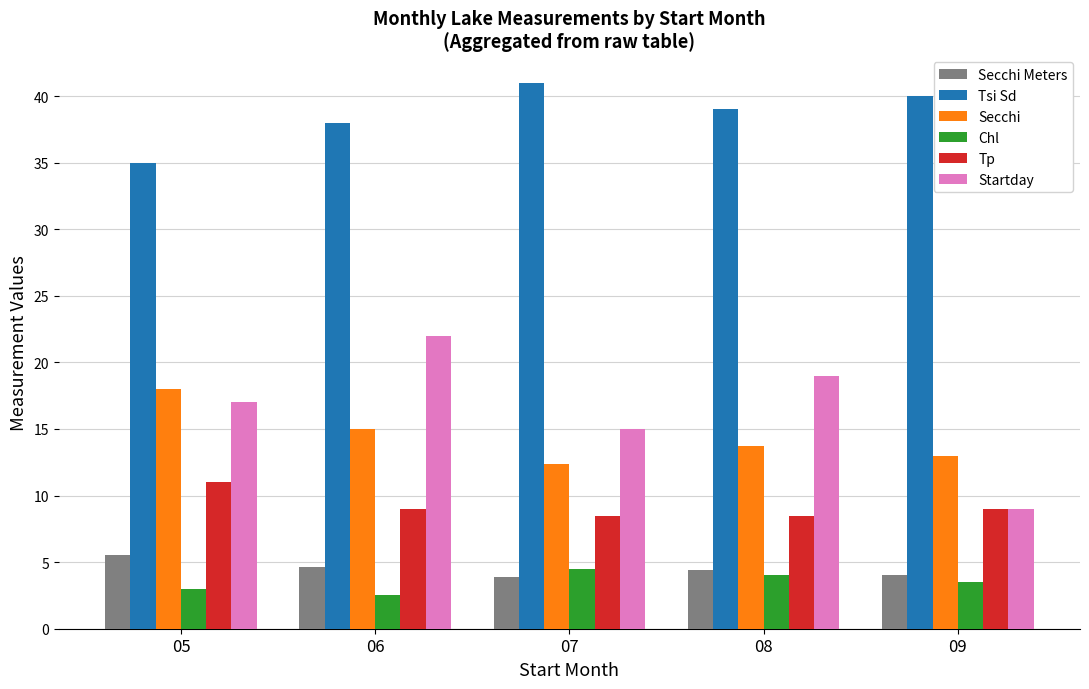

Is the value of Secchi at 05 greater than the value of Tsi Sd at 09?

No